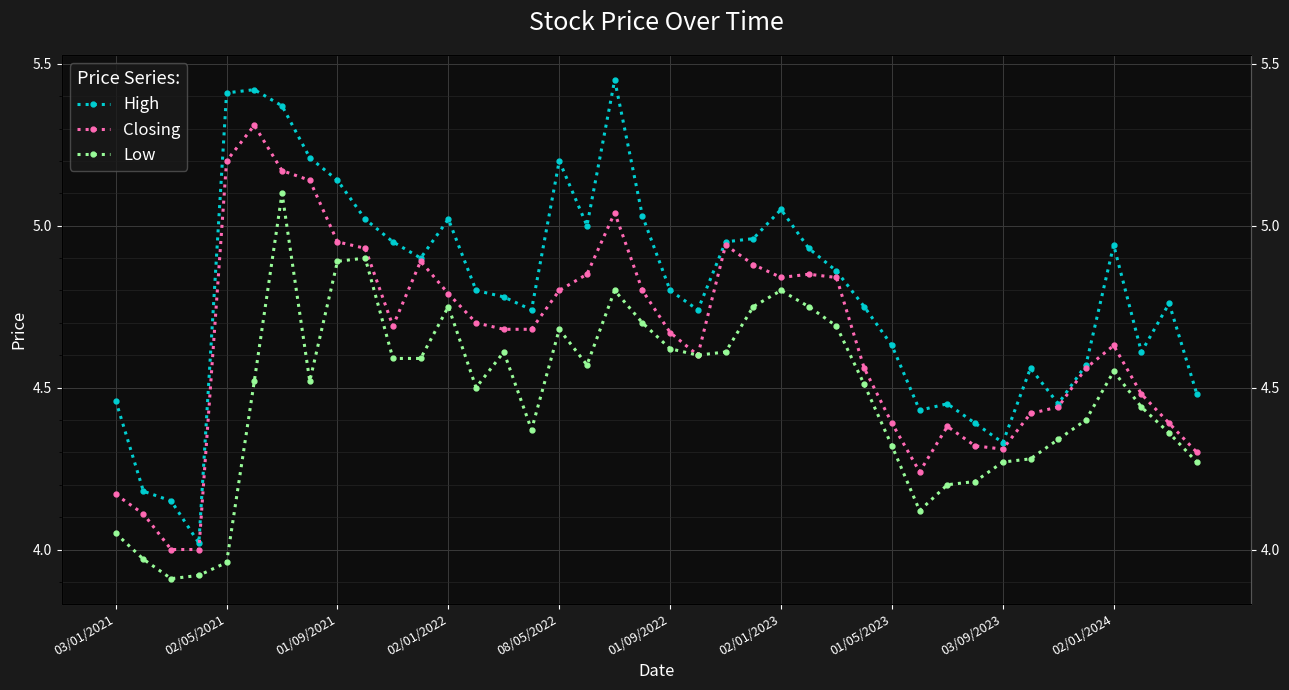

Reading left to right, what are all the values shown in this chart?

High: 4.5	4.2	4.2	4.0	5.4	5.4	5.4	5.2	5.1	5.0	5.0	4.9	5.0	4.8	4.8	4.7	5.2	5.0	5.5	5.0	4.8	4.7	5.0	5.0	5.0	4.9	4.9	4.8	4.6	4.4	4.5	4.4	4.3	4.6	4.5	4.6	4.9	4.6	4.8	4.5
Closing: 4.2	4.1	4.0	4.0	5.2	5.3	5.2	5.1	5.0	4.9	4.7	4.9	4.8	4.7	4.7	4.7	4.8	4.8	5.0	4.8	4.7	4.6	4.9	4.9	4.8	4.8	4.8	4.6	4.4	4.2	4.4	4.3	4.3	4.4	4.4	4.6	4.6	4.5	4.4	4.3
Low: 4.0	4.0	3.9	3.9	4.0	4.5	5.1	4.5	4.9	4.9	4.6	4.6	4.8	4.5	4.6	4.4	4.7	4.6	4.8	4.7	4.6	4.6	4.6	4.8	4.8	4.8	4.7	4.5	4.3	4.1	4.2	4.2	4.3	4.3	4.3	4.4	4.5	4.4	4.4	4.3